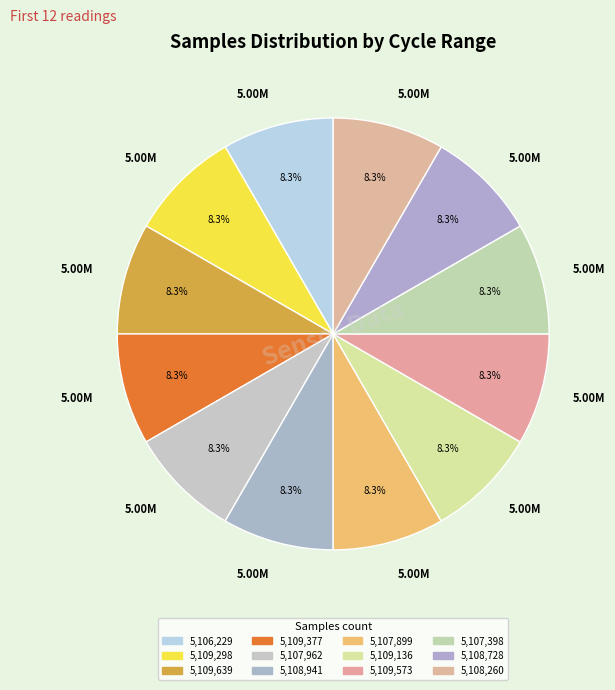

What is the smallest slice in the pie chart?

28/20183